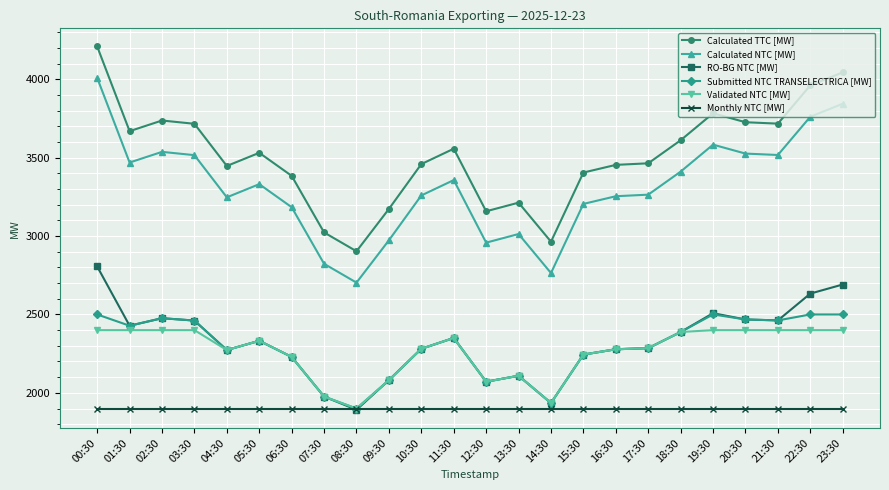

What position from the right is 18:30?

6